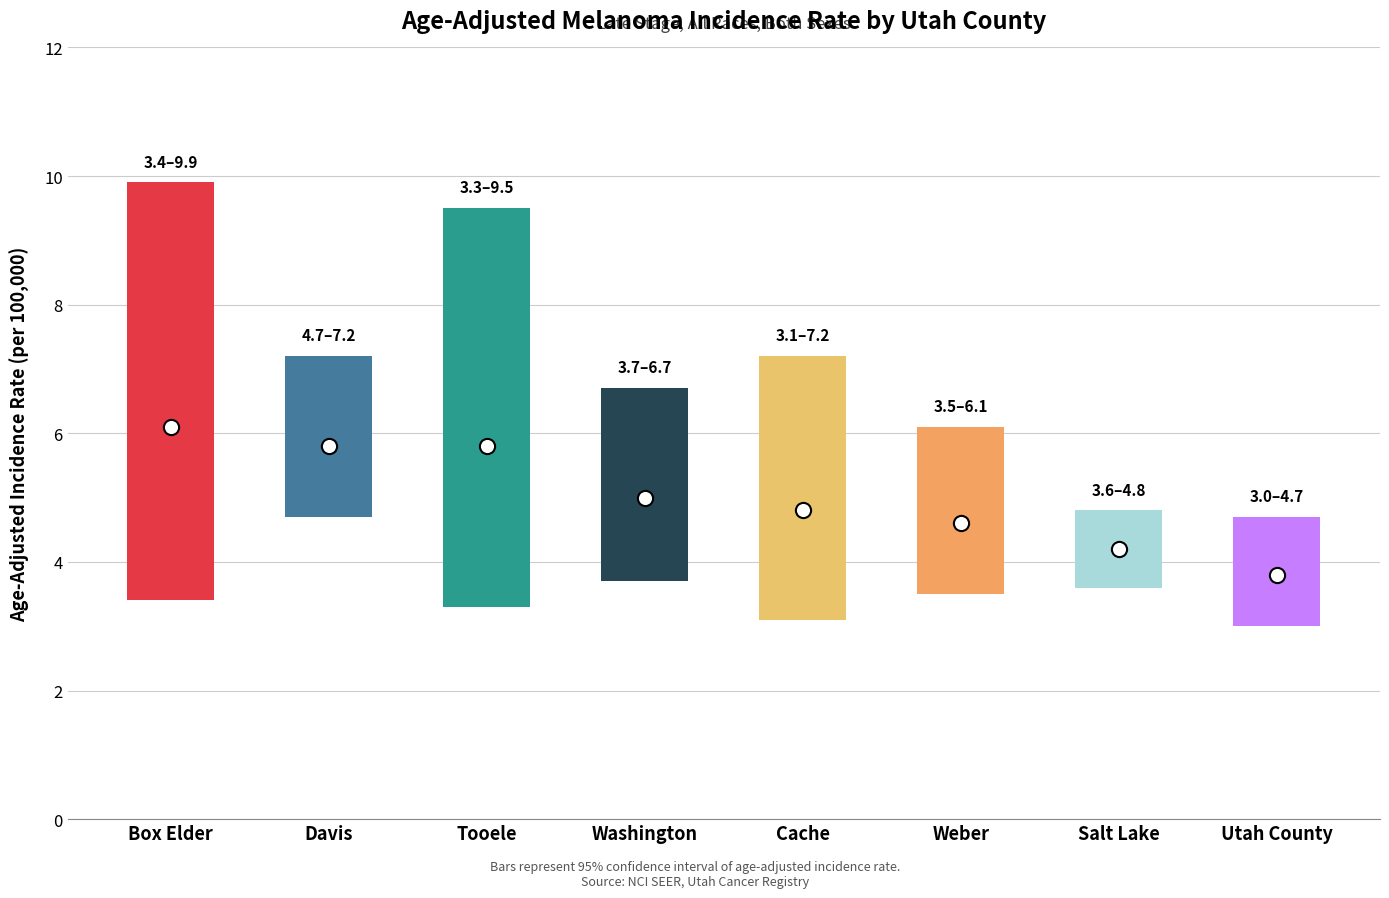

Which series contains the lowest Y value?

Lower CI